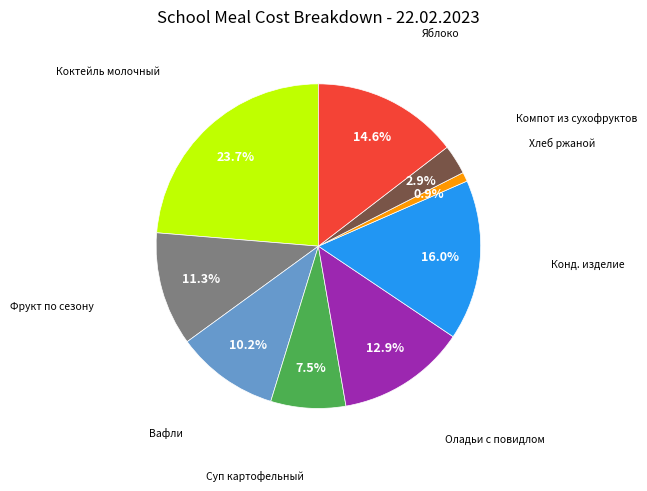

Between Яблоко and Хлеб ржаной, which is larger?

Яблоко